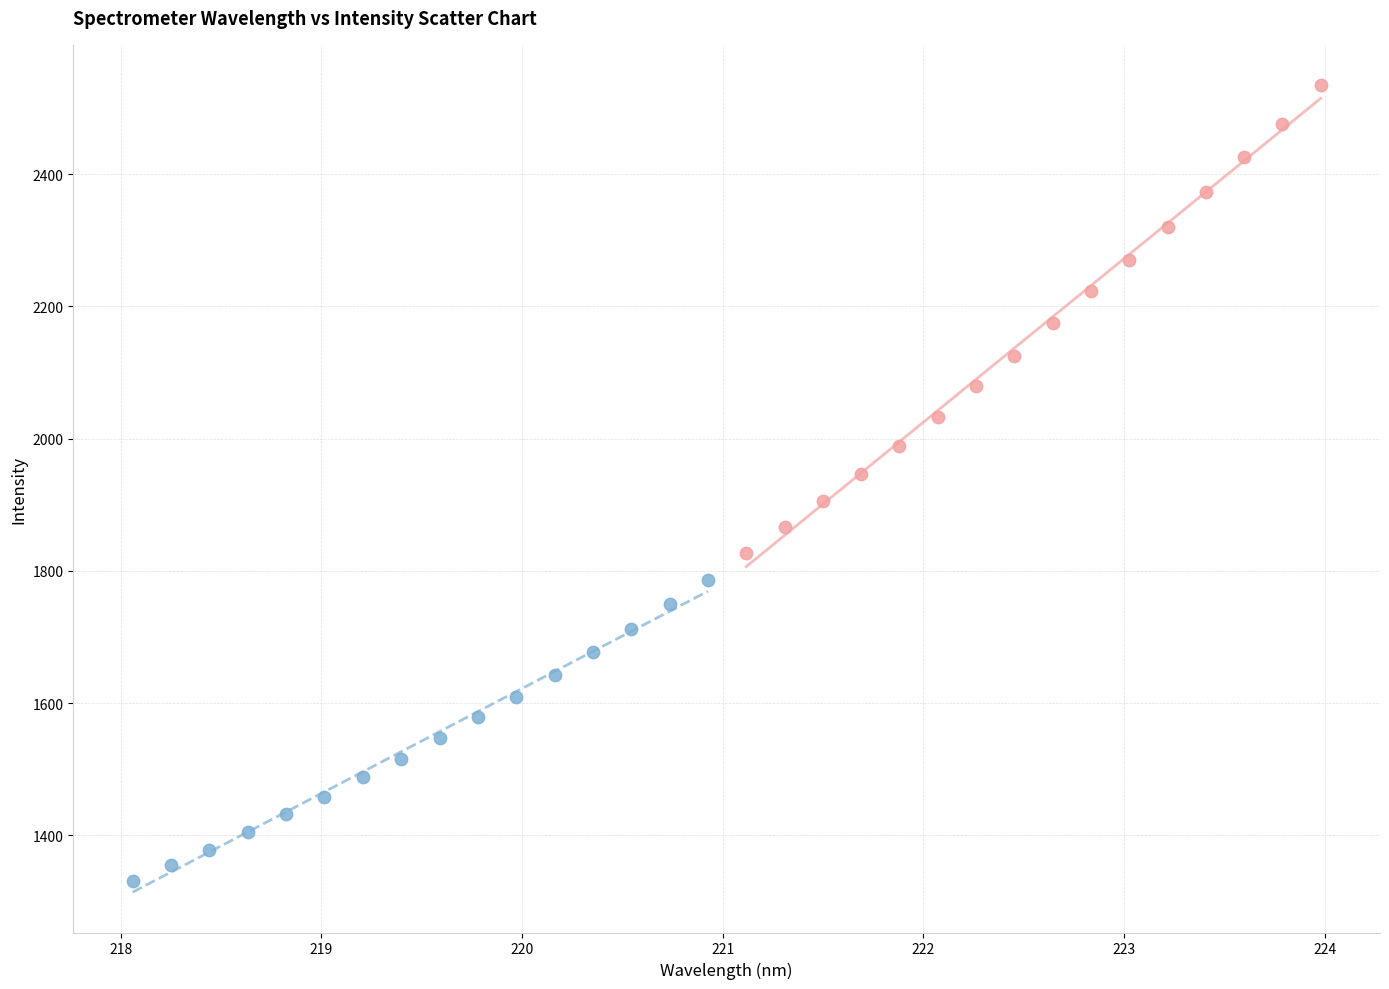

Which series contains the highest Y value?

Upper Band (221–224 nm)